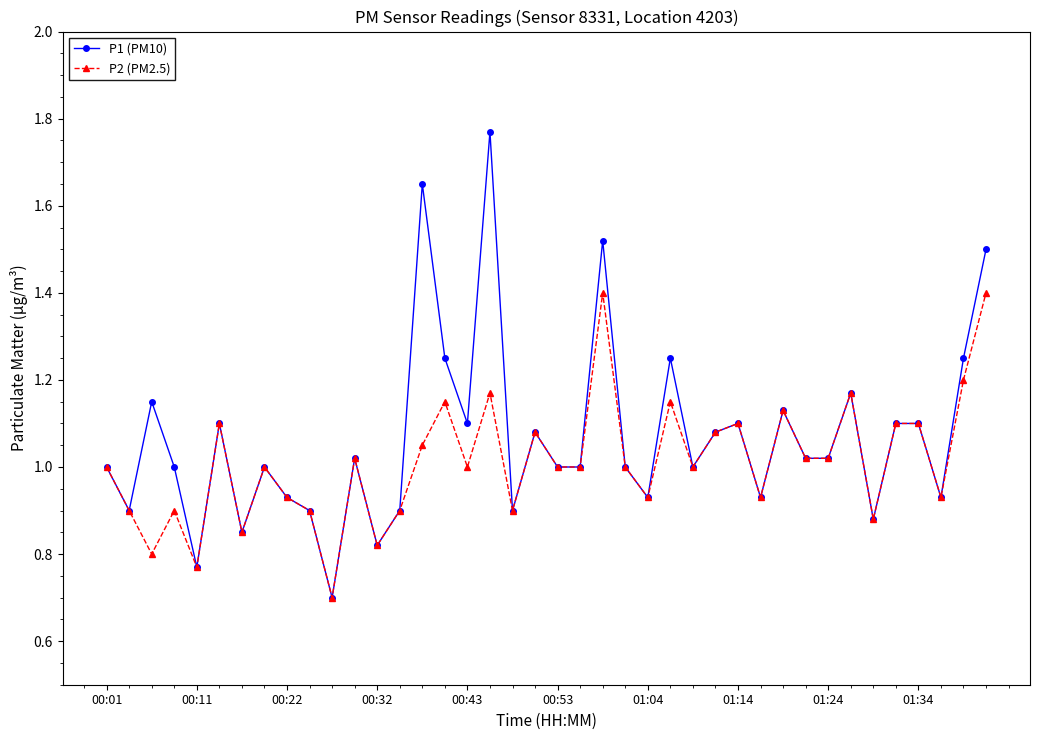

True or false: P2 (PM2.5) has more than 0 points higher than both neighbors.

True